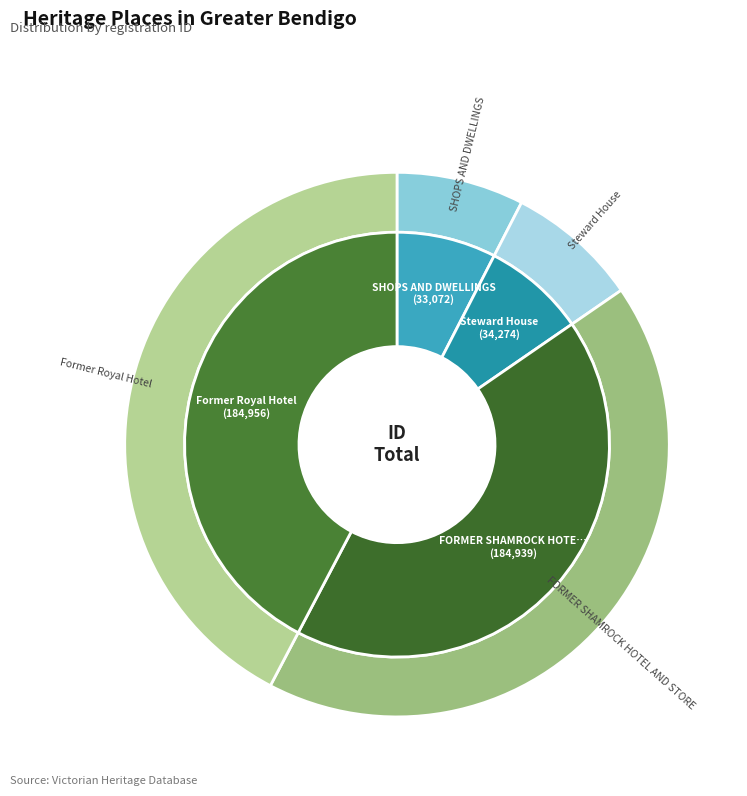

To the nearest percent, what portion does Former Royal Hotel represent?

42%